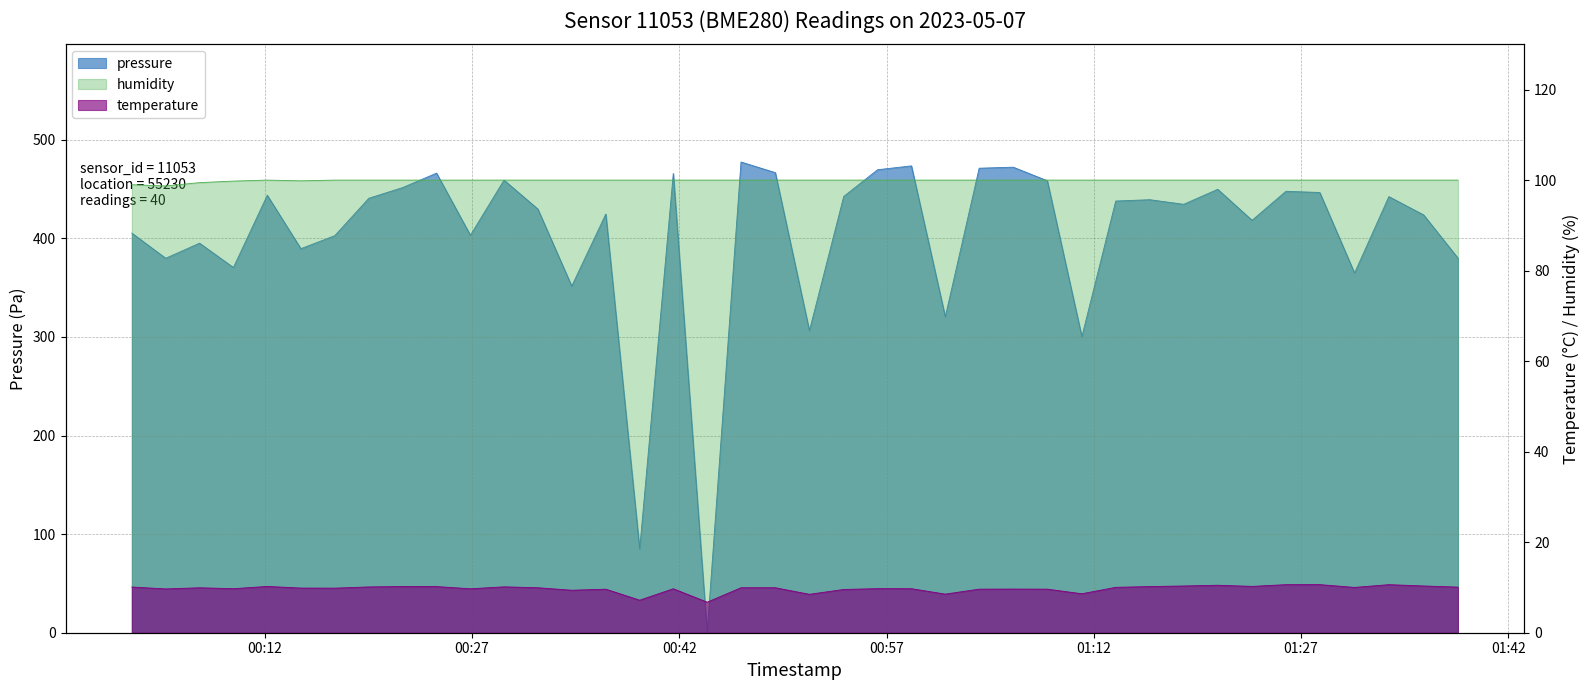

The pressure series shows 466.8 at 2023-05-07T00:48:57. True or false?

True